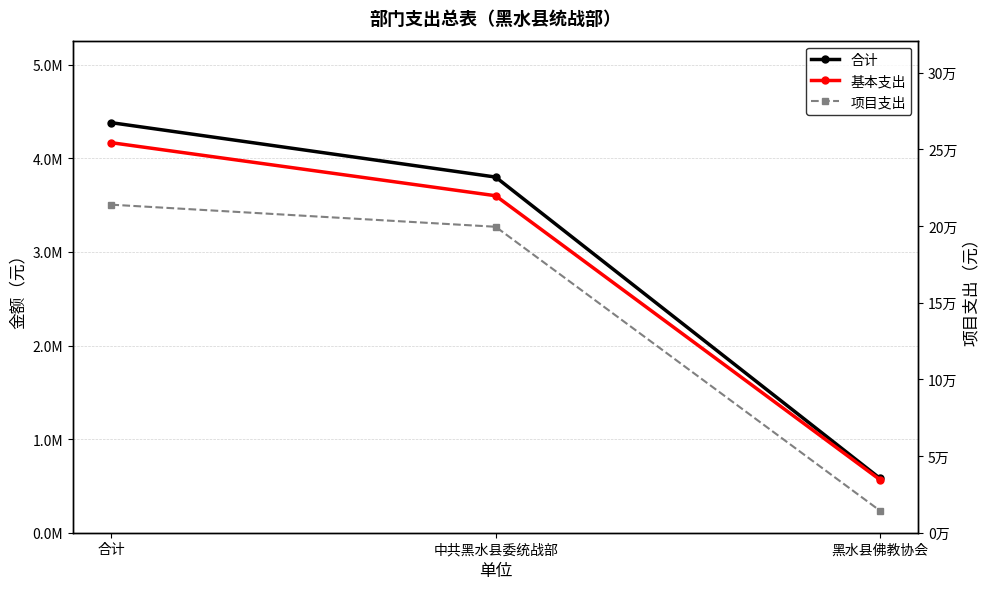

Between 中共黑水县委统战部 and 黑水县佛教协会, which is larger?

中共黑水县委统战部